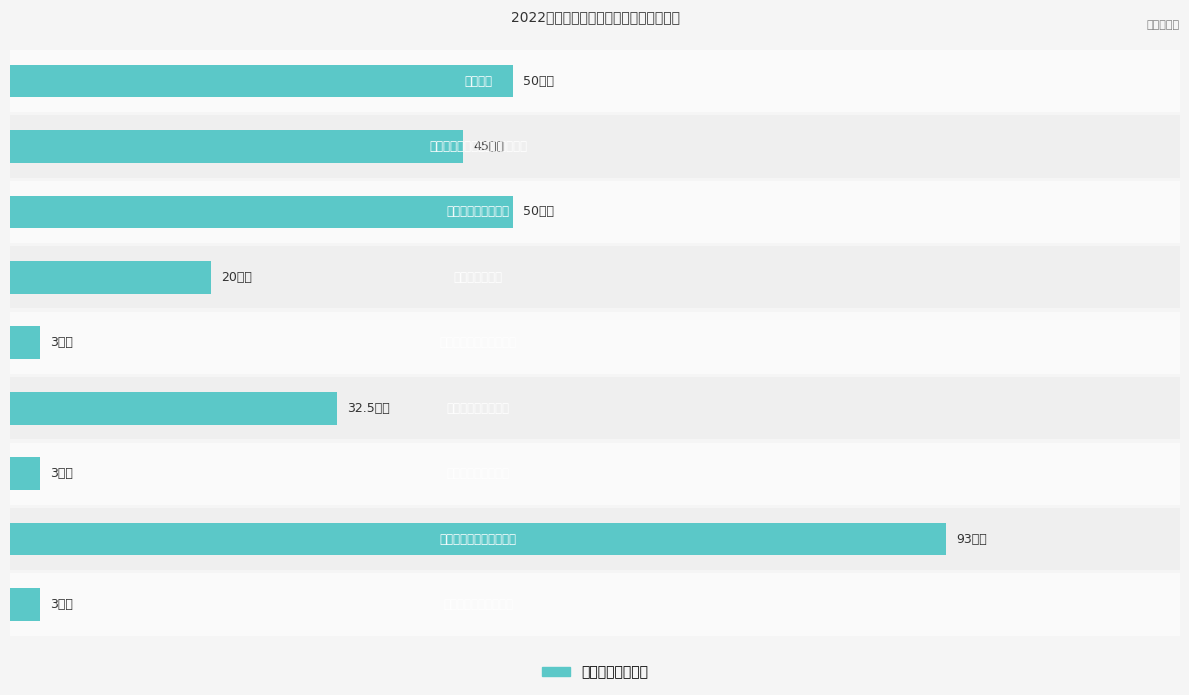

What value does the data have at 8?

50.0